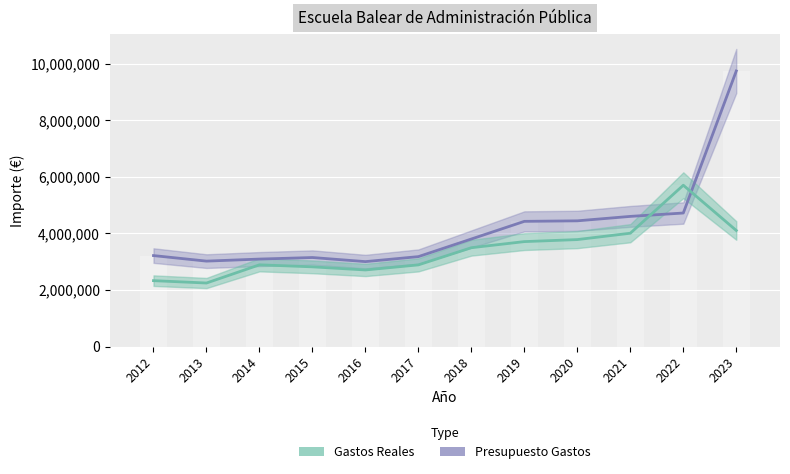

Rank the categories by Gastos Reales value from highest to lowest.

2022, 2023, 2021, 2020, 2019, 2018, 2014, 2017, 2015, 2016, 2012, 2013